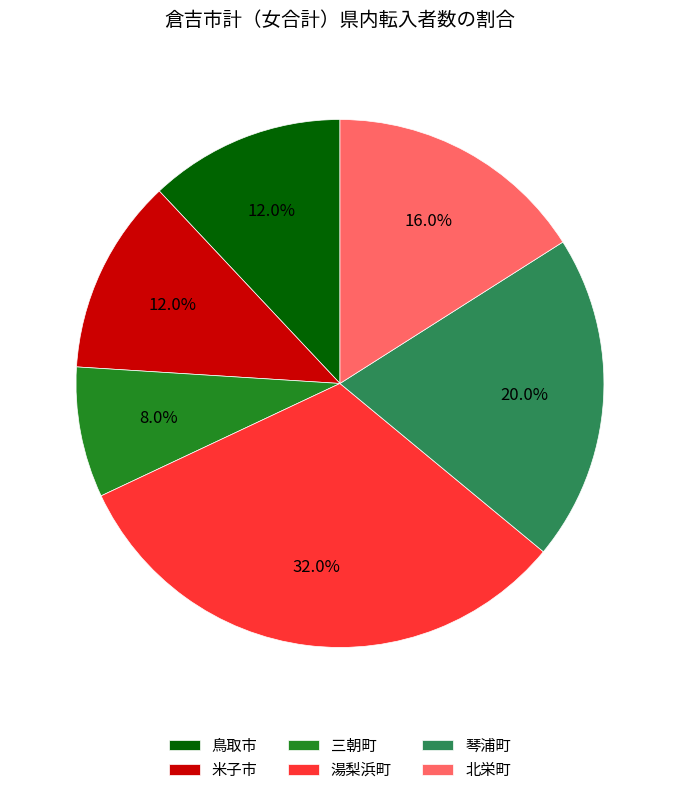

The 鳥取市 slice represents 5% of the pie. True or false?

False